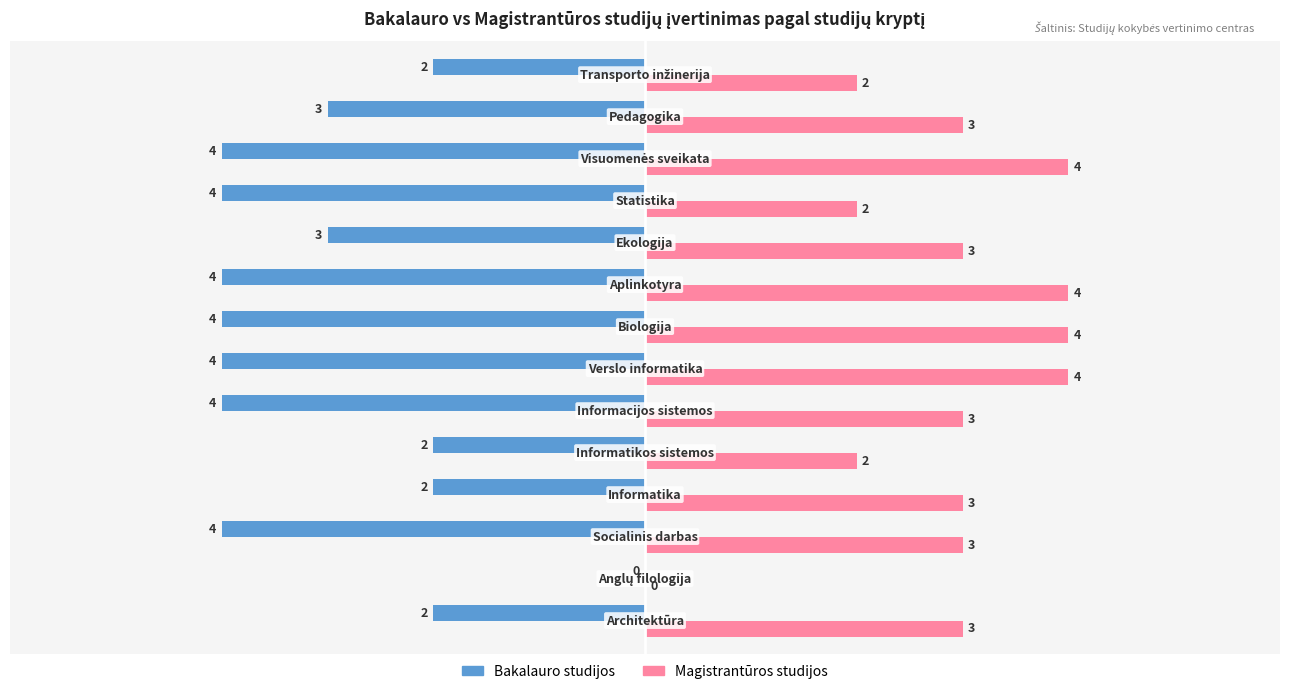

How many positive values does the Magistrantūros studijos series have?

13